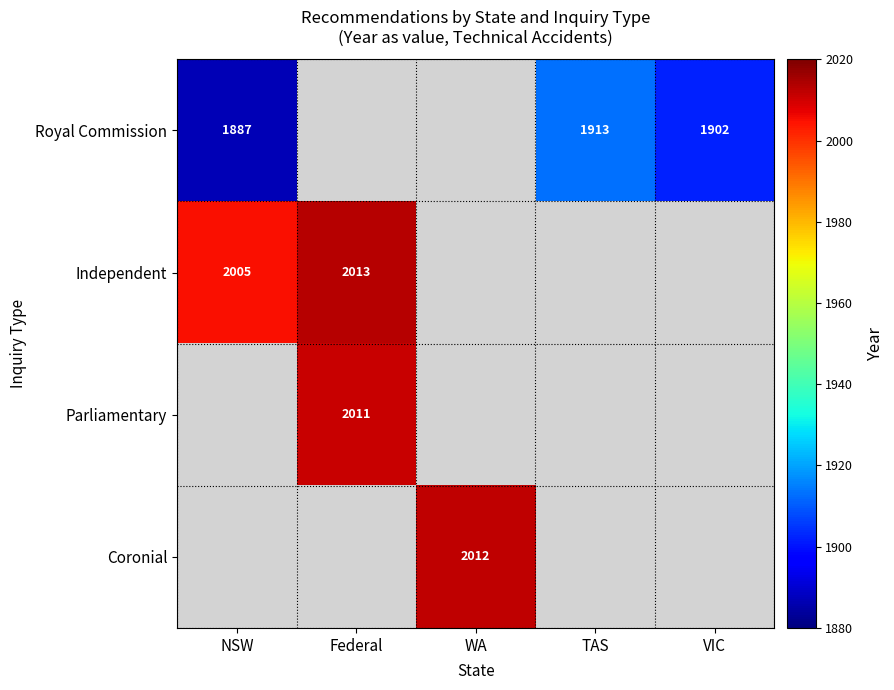

True or false: Independent has a value of 1311 at NSW.

False